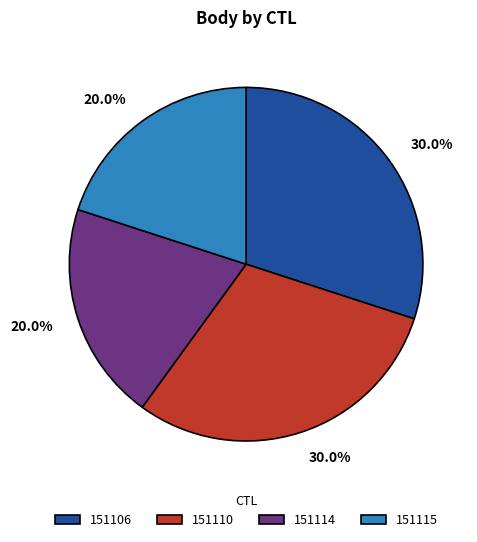

How much of the chart is everything except 151115?

80.0%